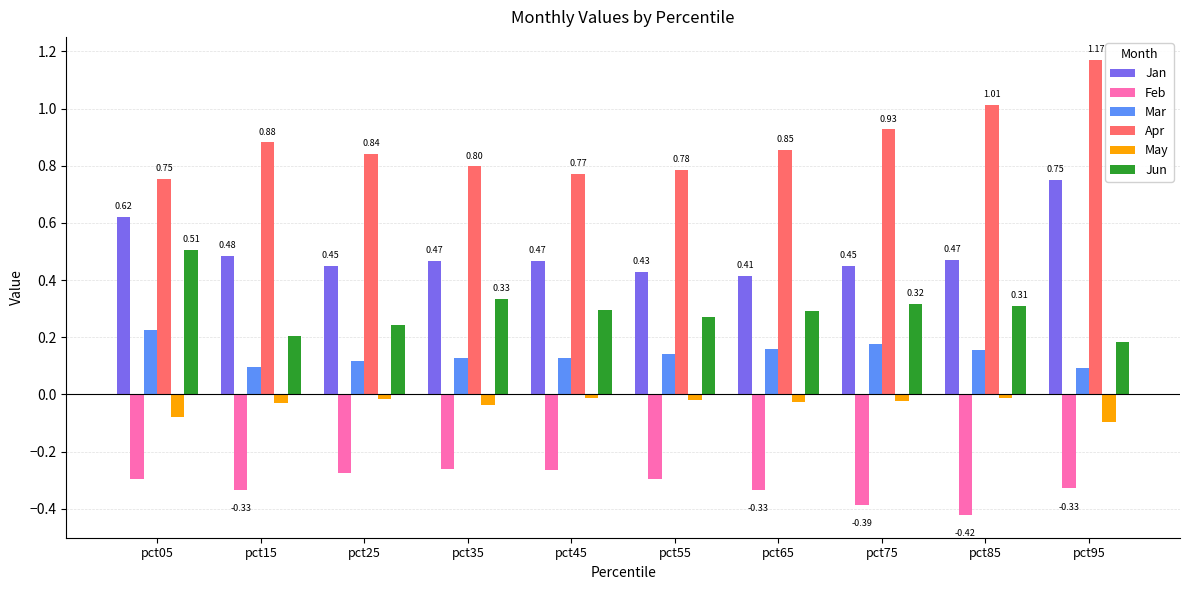

What is the total value across all series at pct05?

1.7